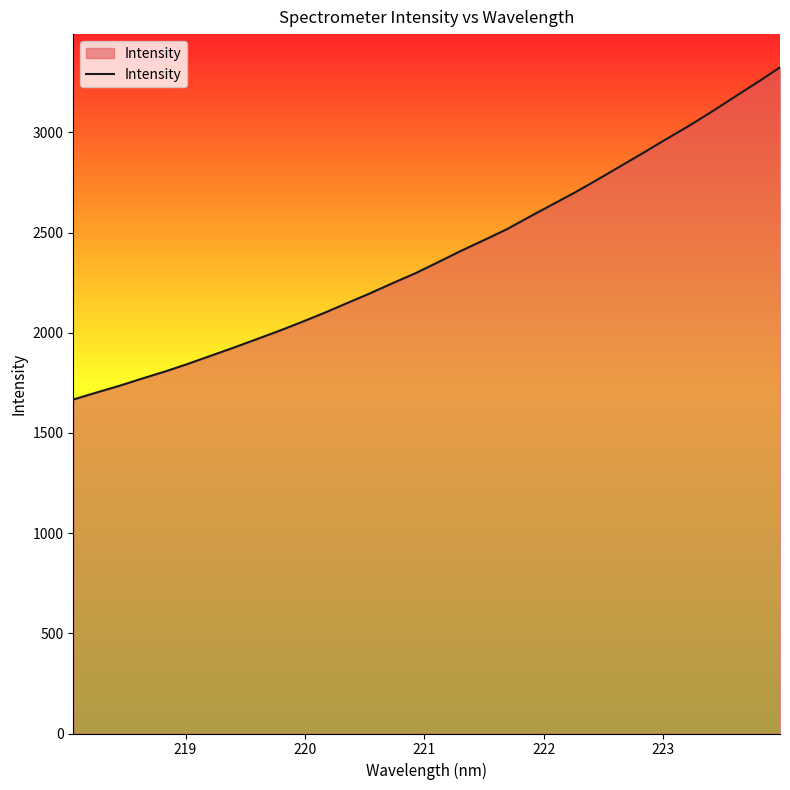

What is the smallest value displayed?

1666.7